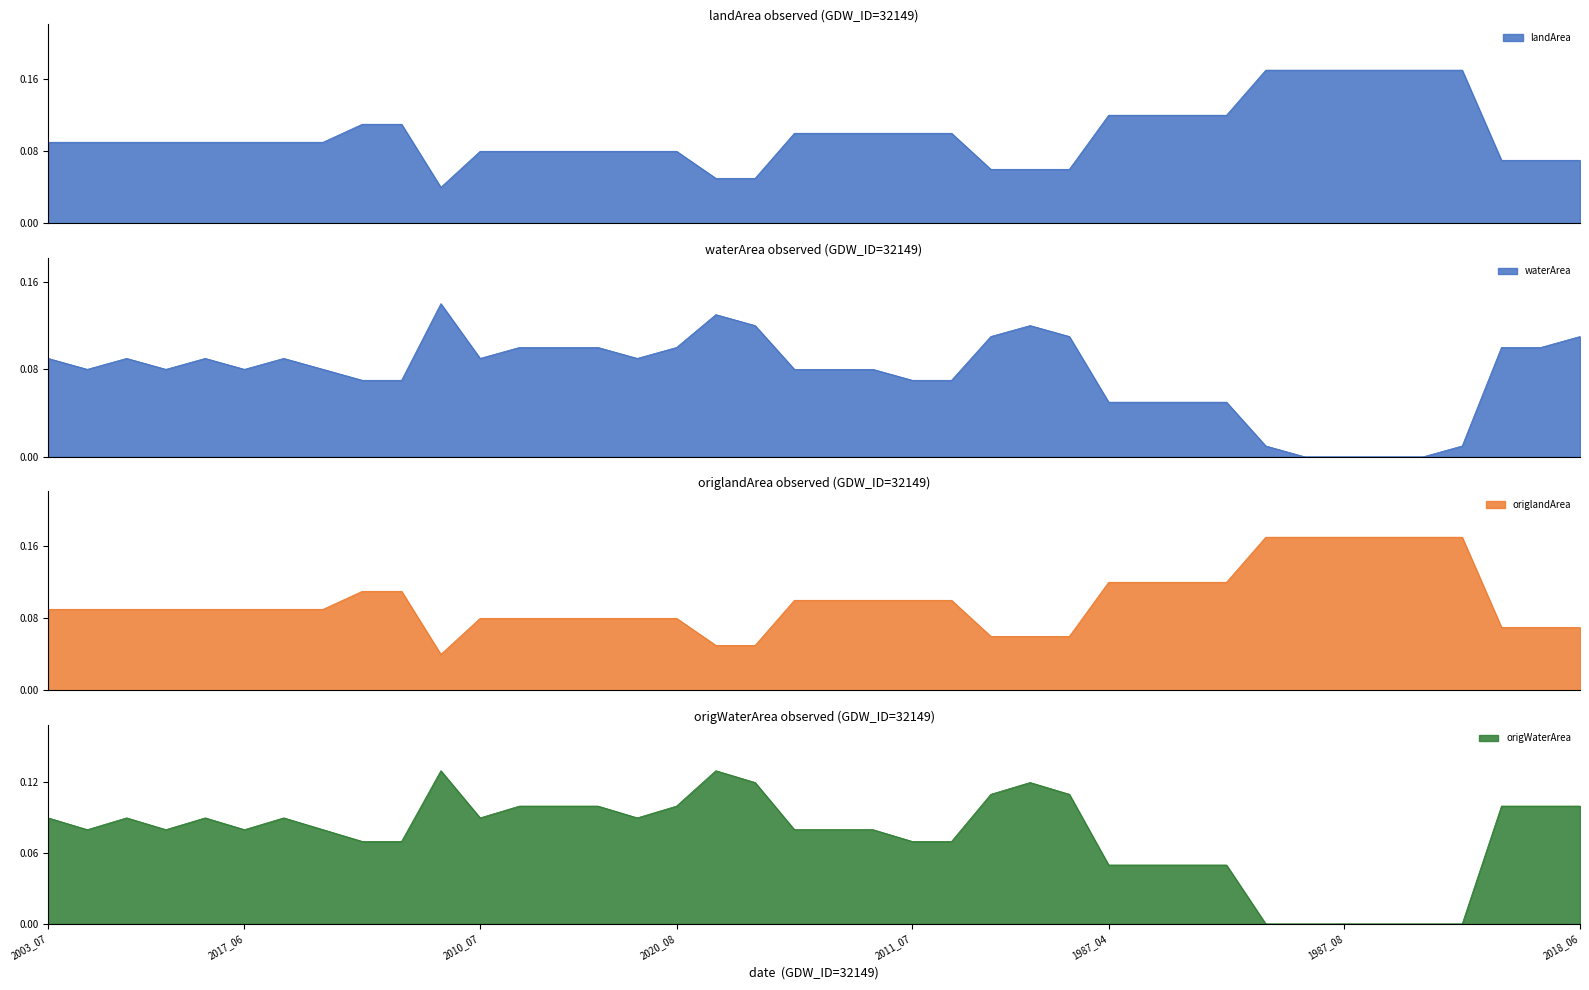

Which series has the largest total across all categories?

landArea